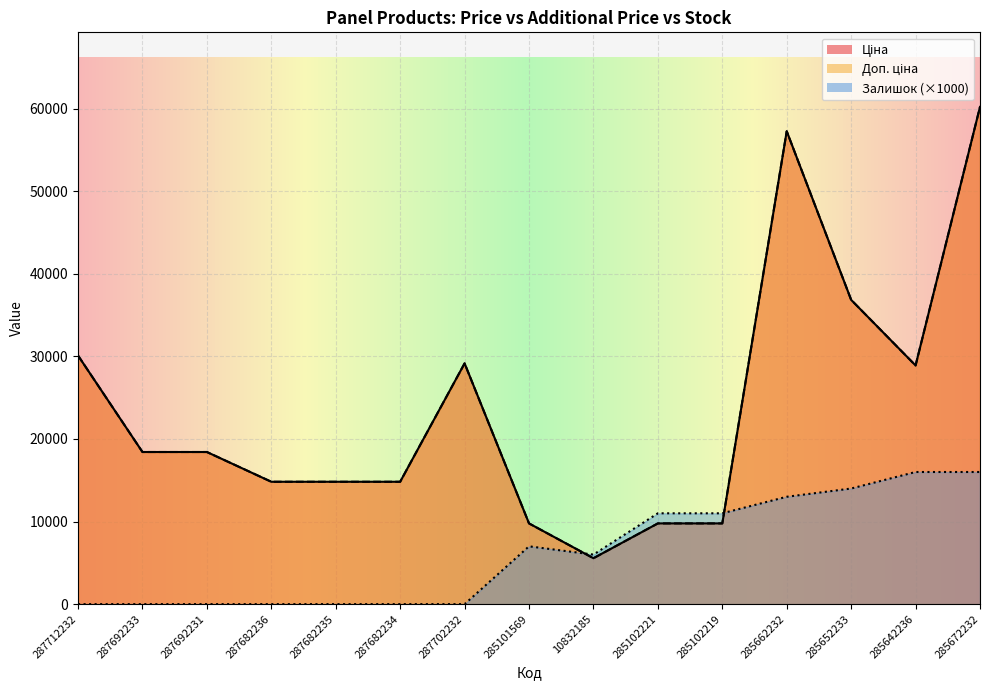

True or false: Ціна has a value of 5560.3 at 10832185.

True